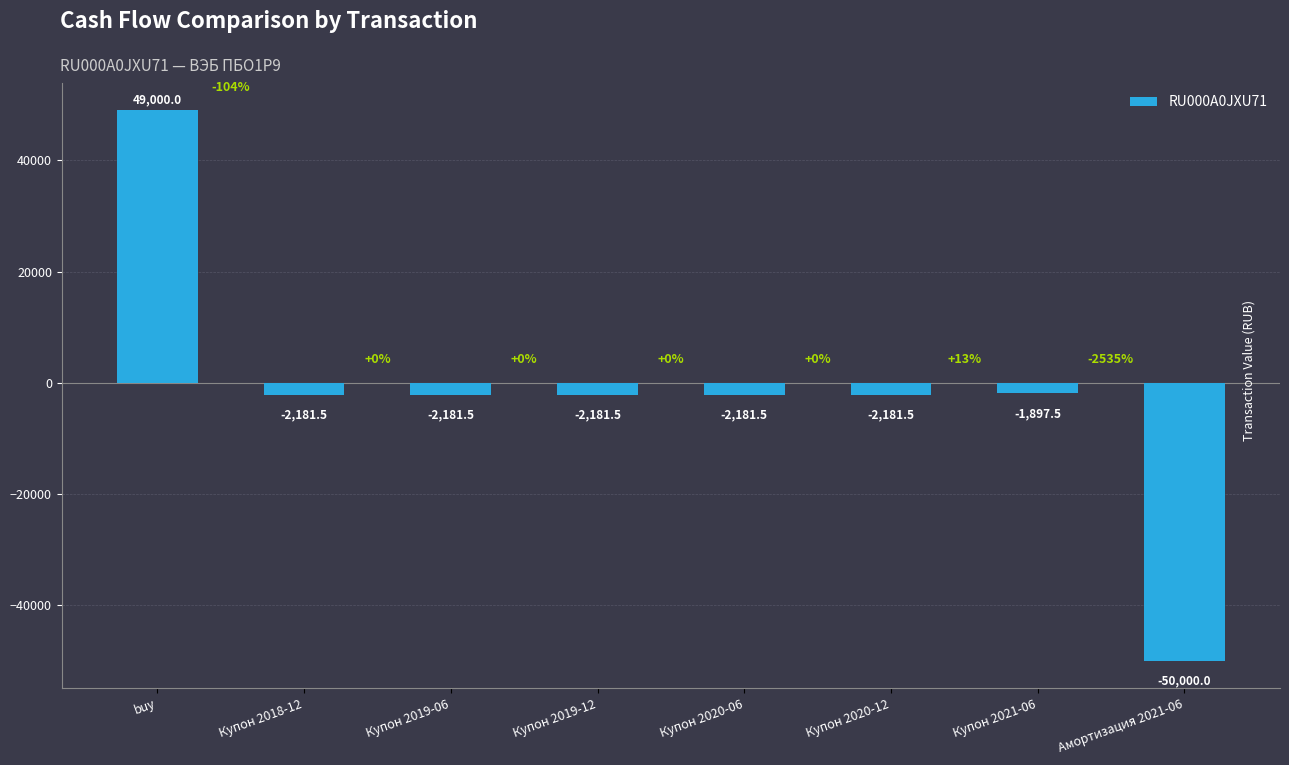

The value at Купон 2021-06 is -1897.5. True or false?

True